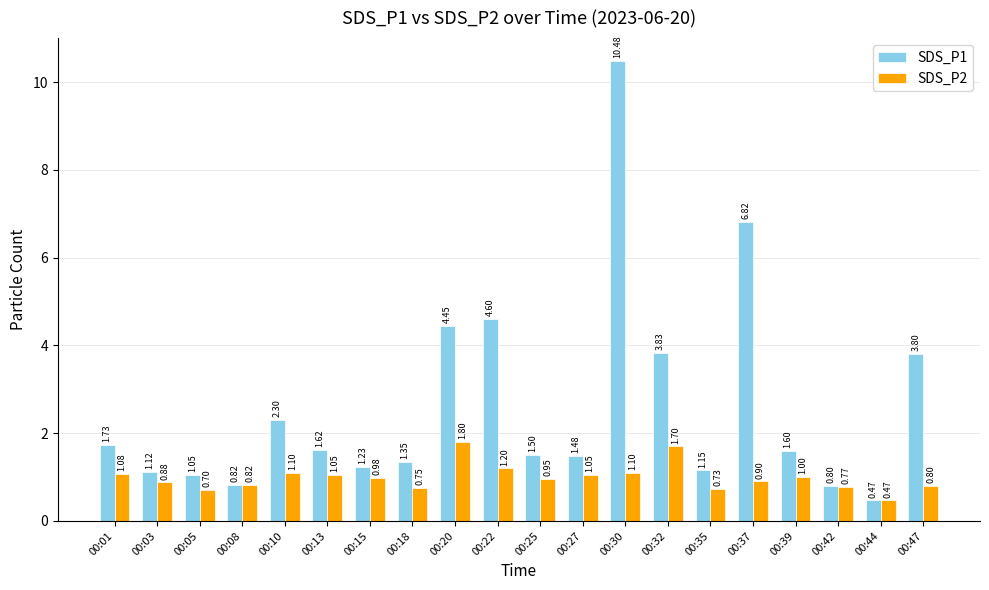

What is the average value of the SDS_P2 series?

1.0